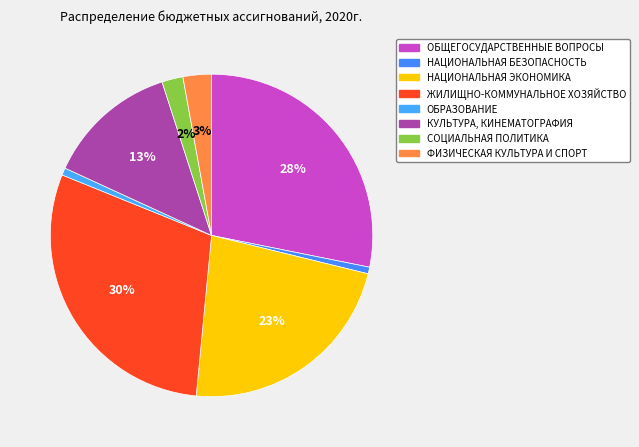

To the nearest percent, what portion does ОБРАЗОВАНИЕ represent?

1%